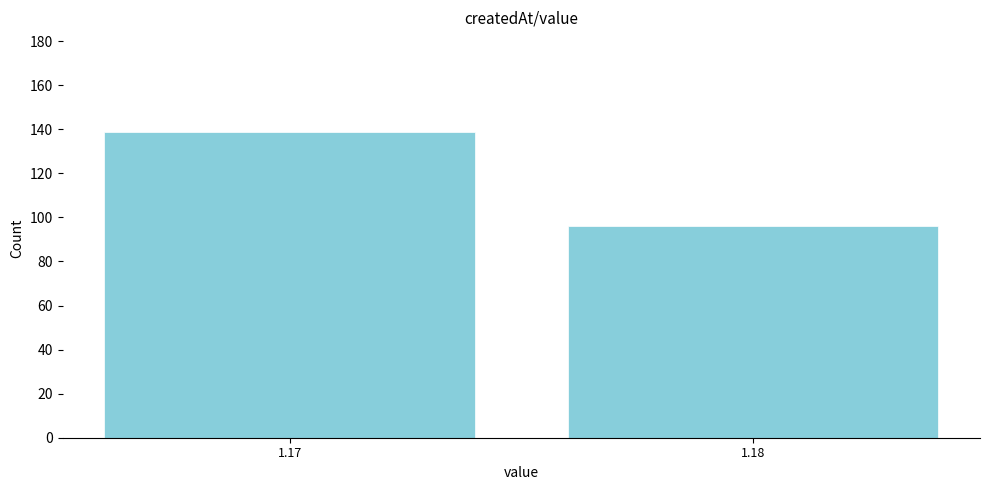

Reading right to left, extract all data points from this chart.

96	139